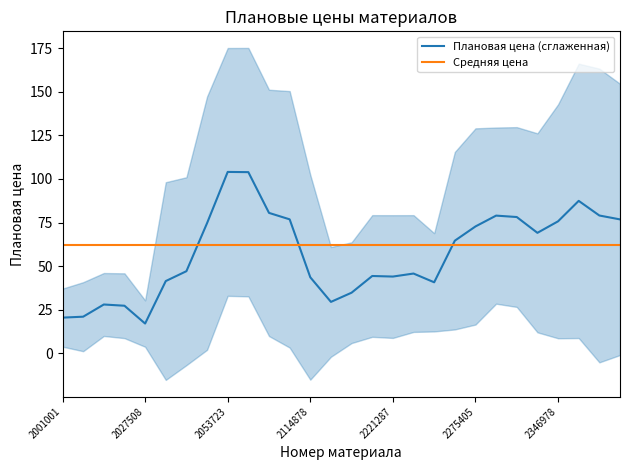

Is it true that Средняя цена equals 61.9 at 2027508?

True